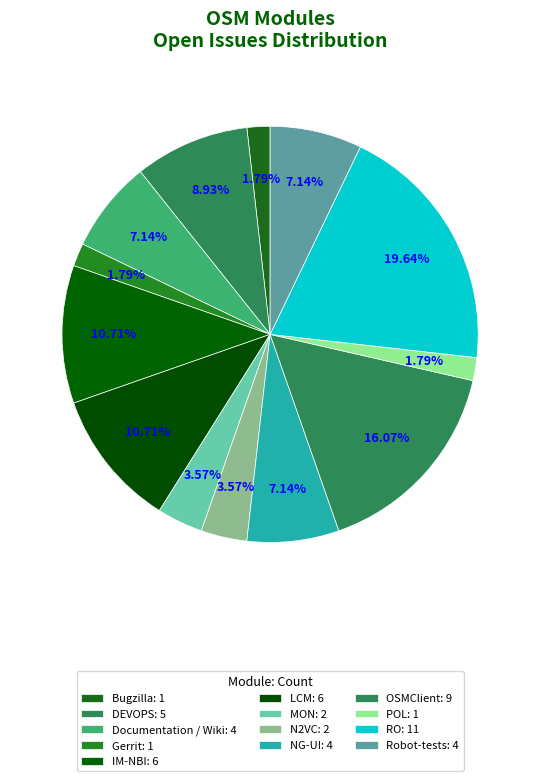

To the nearest percent, what portion does POL represent?

2%